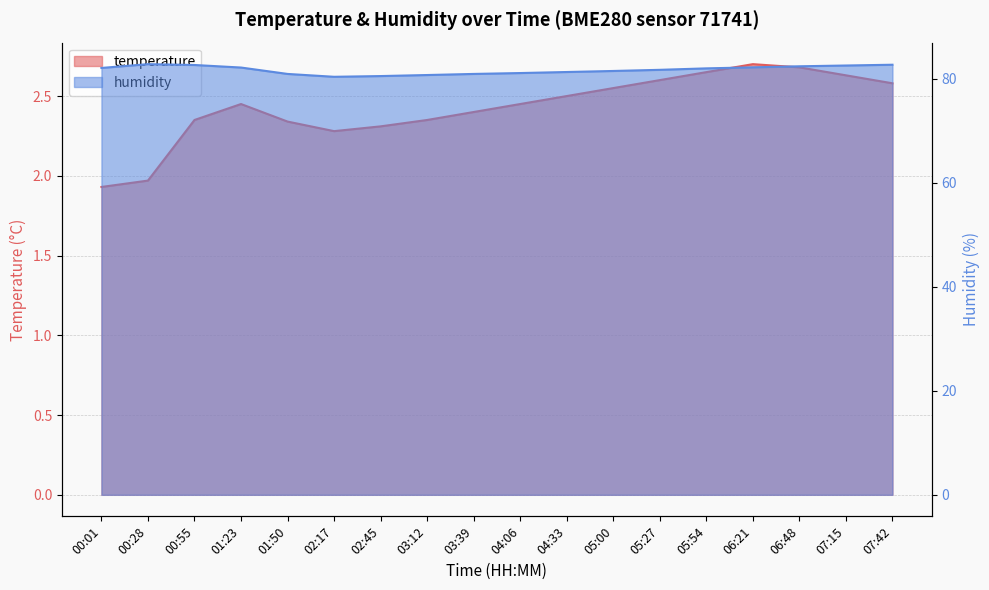

What value does the temperature series have at 06:48?

2.7